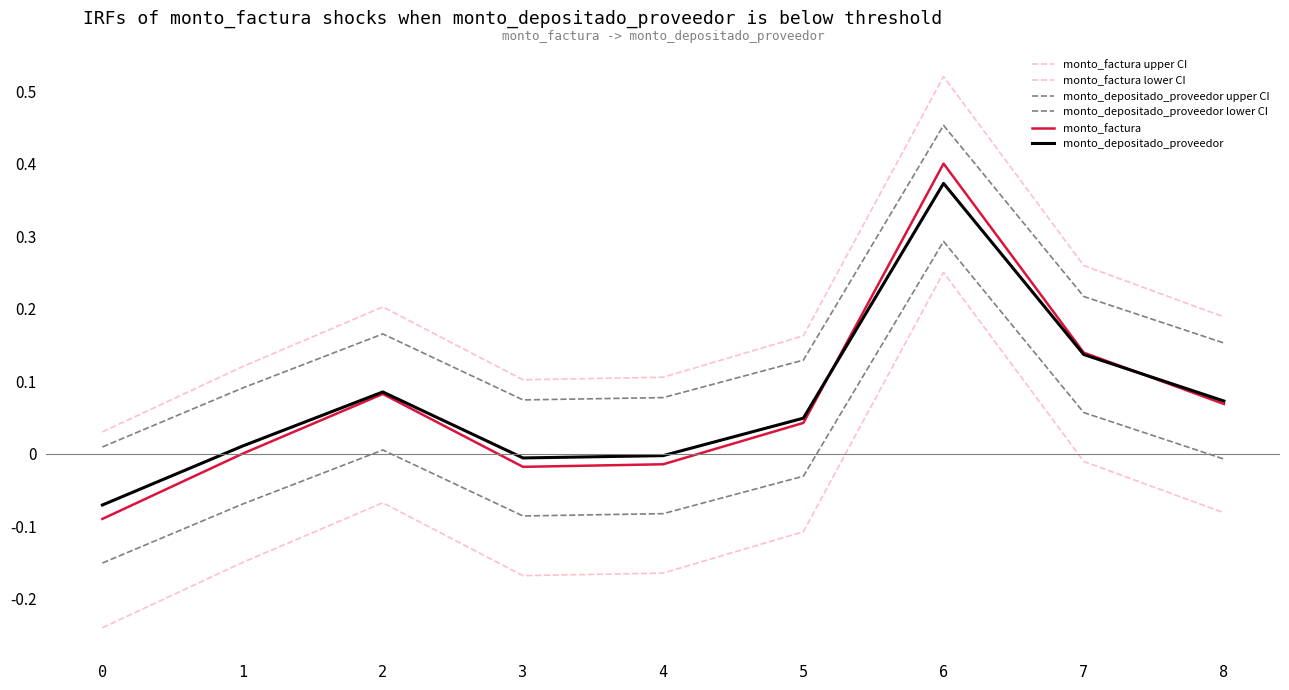

Does the chart display data point markers on the line(s)?

No